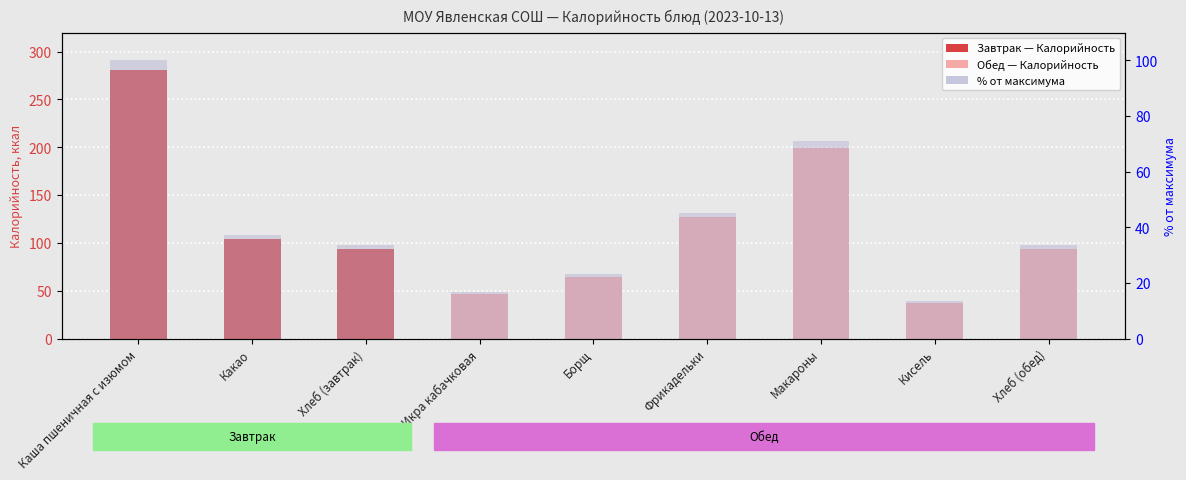

Reading right to left, what are all the values shown in this chart?

Калорийность: 94.0	37.4	199.0	126.9	64.8	47.0	94.0	104.0	280.5
% от макс.: 33.5	13.3	70.9	45.2	23.1	16.8	33.5	37.1	100.0